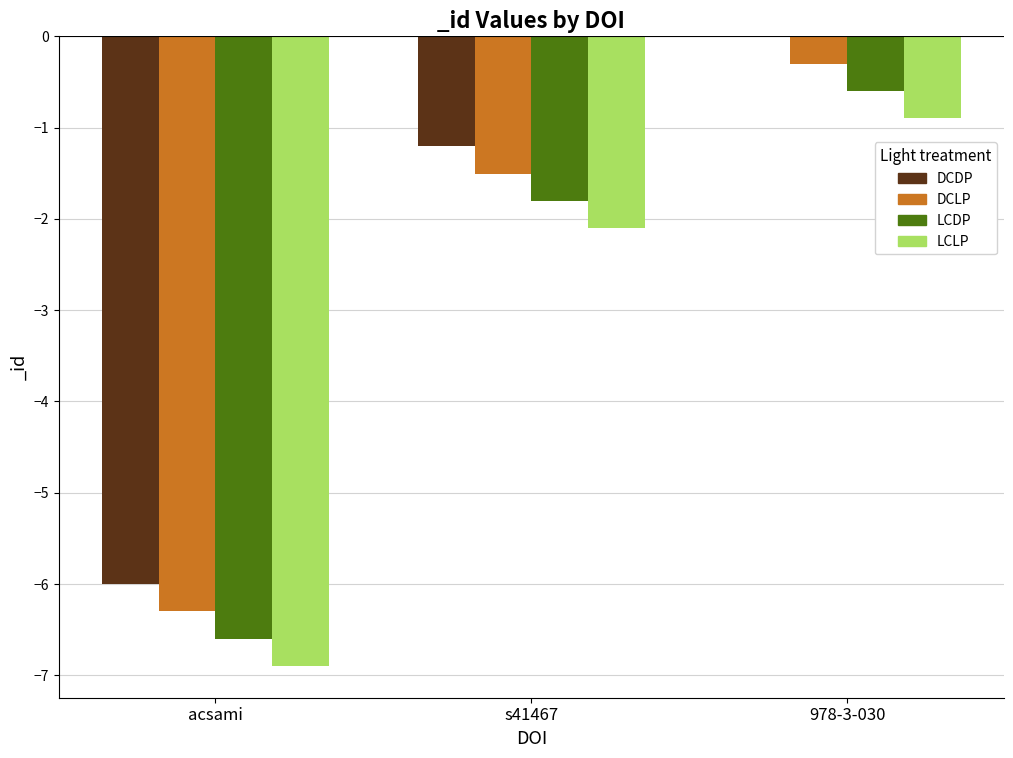

At which label does DCLP reach its peak?

978-3-030